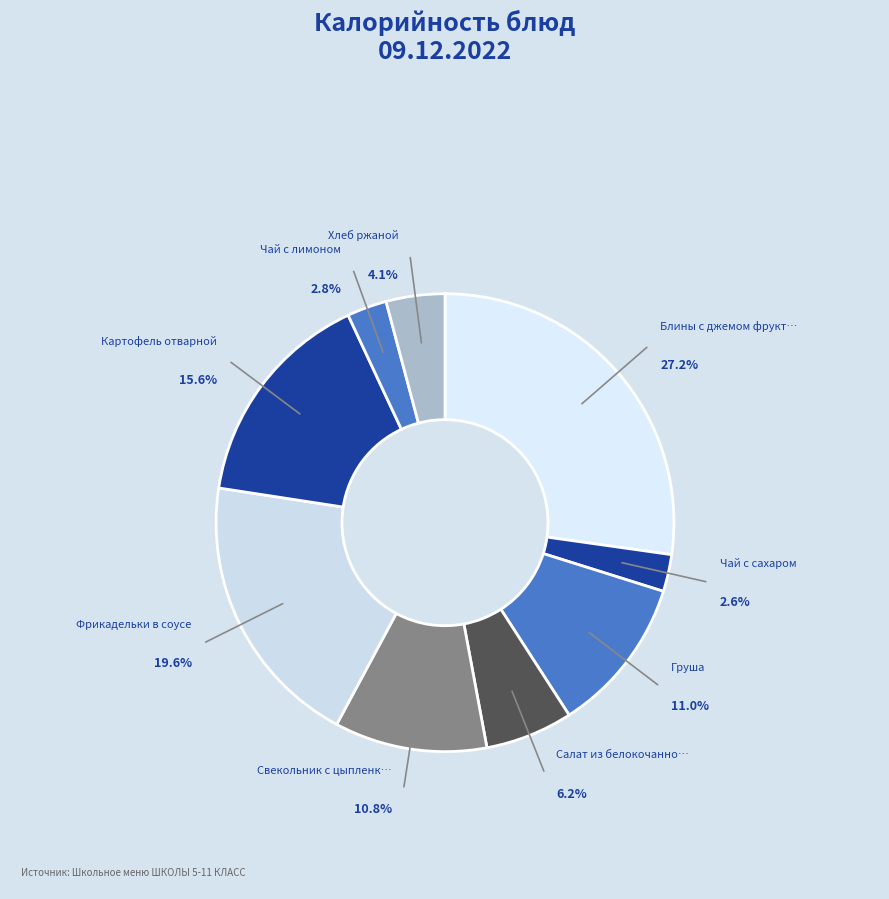

Count the number of slices in the pie.

9